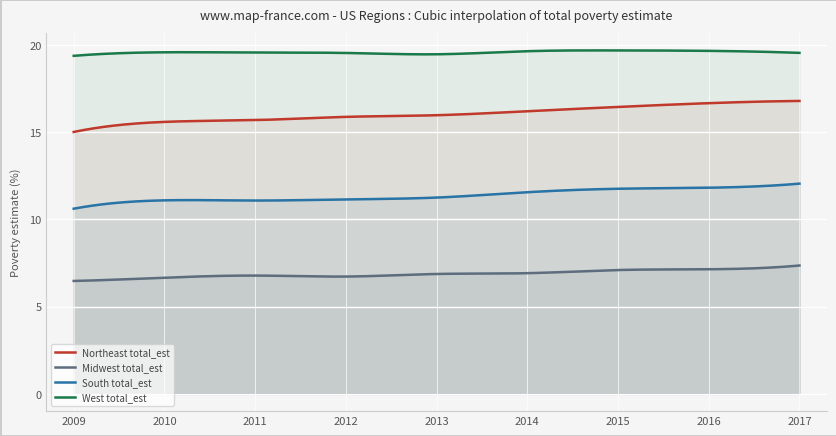

Which series changed the most between 2009 and 2012?

Northeast total_est